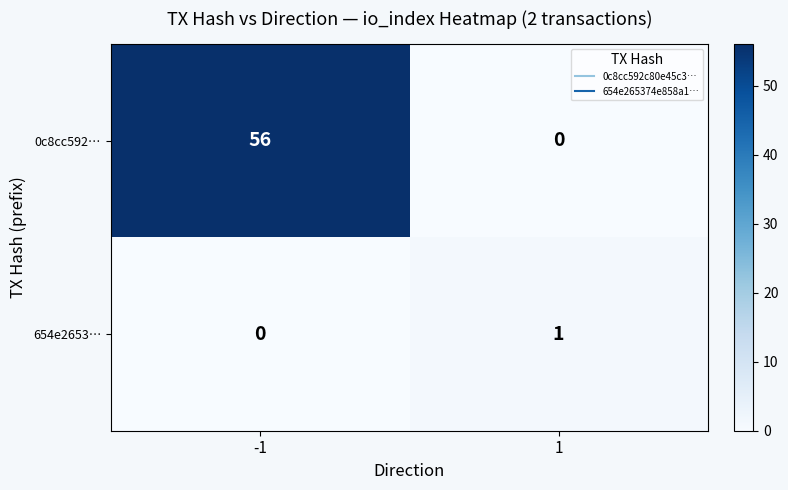

Reading left to right, what are all the values shown in this chart?

0c8cc592…: -1=56	1=0
654e2653…: -1=0	1=1